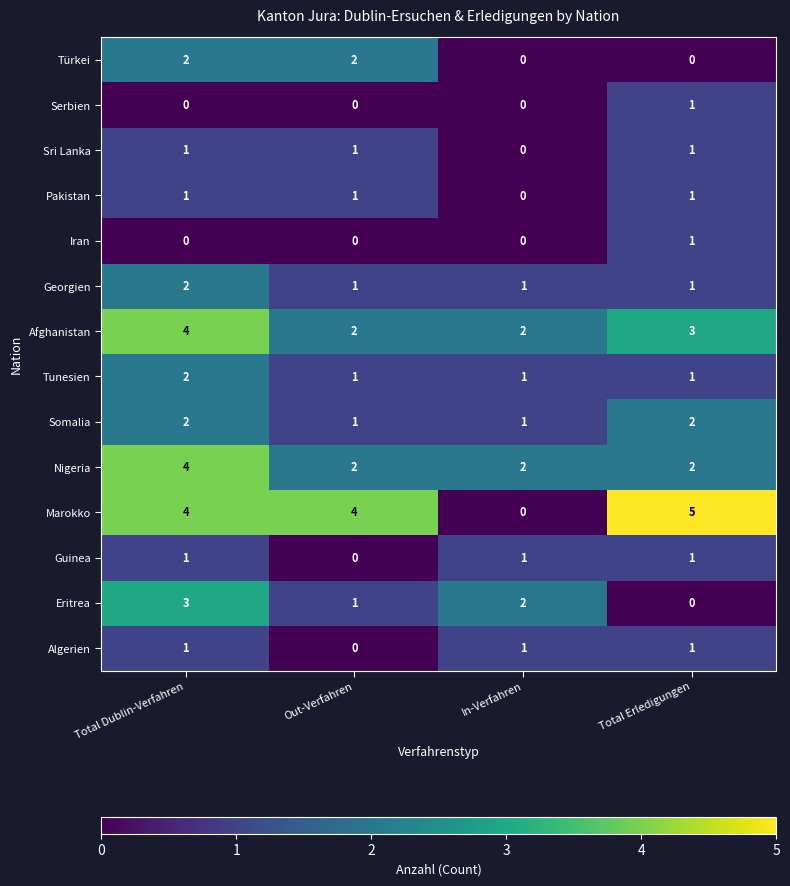

Which series changed the most between In-Verfahren and Total Erledigungen?

Marokko